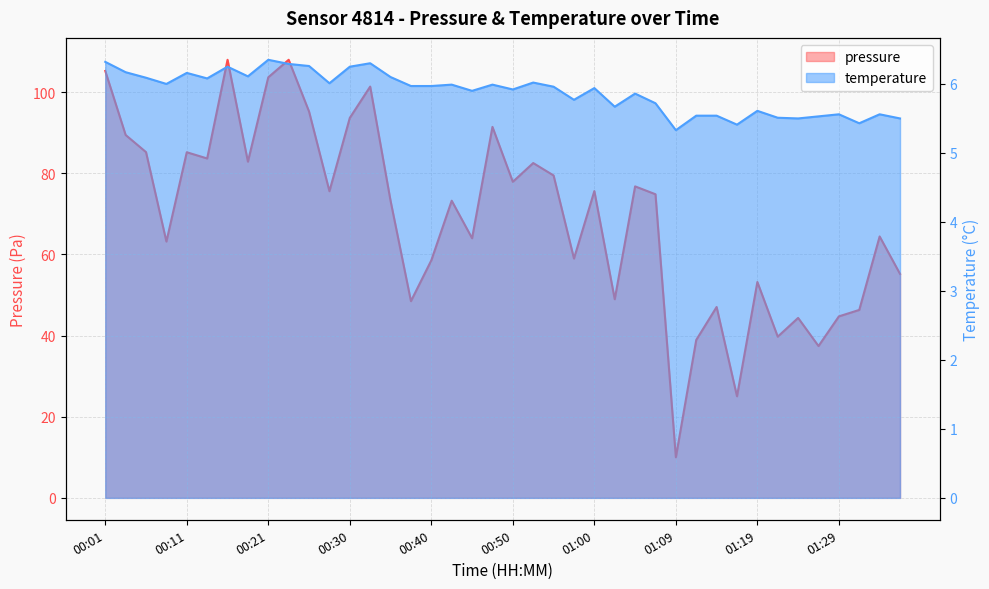

What is the label of the 39th point from the right?

00:04